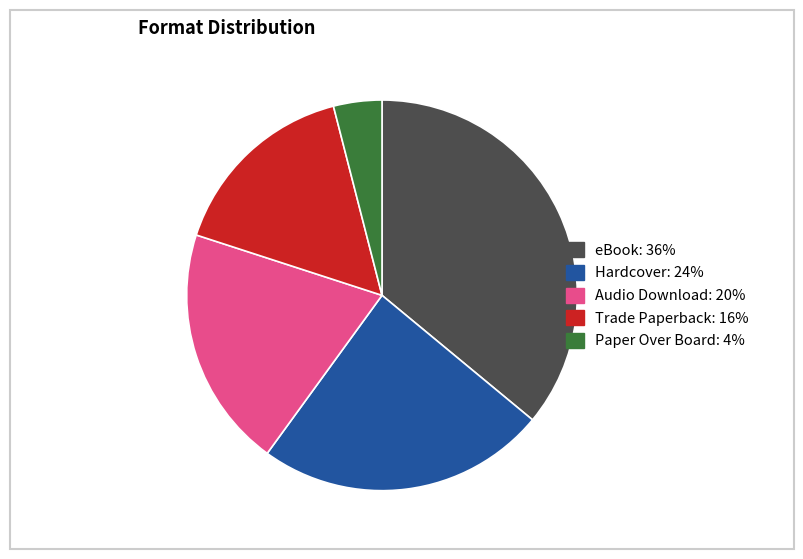

Is there any slice that represents more than half of the pie?

No